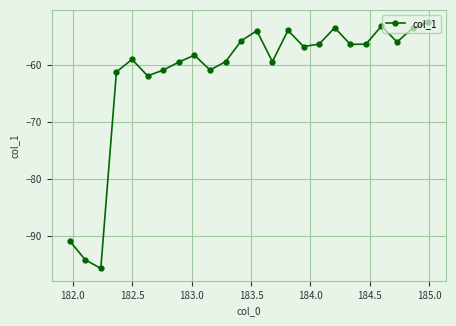

How many lines are shown in the chart?

1